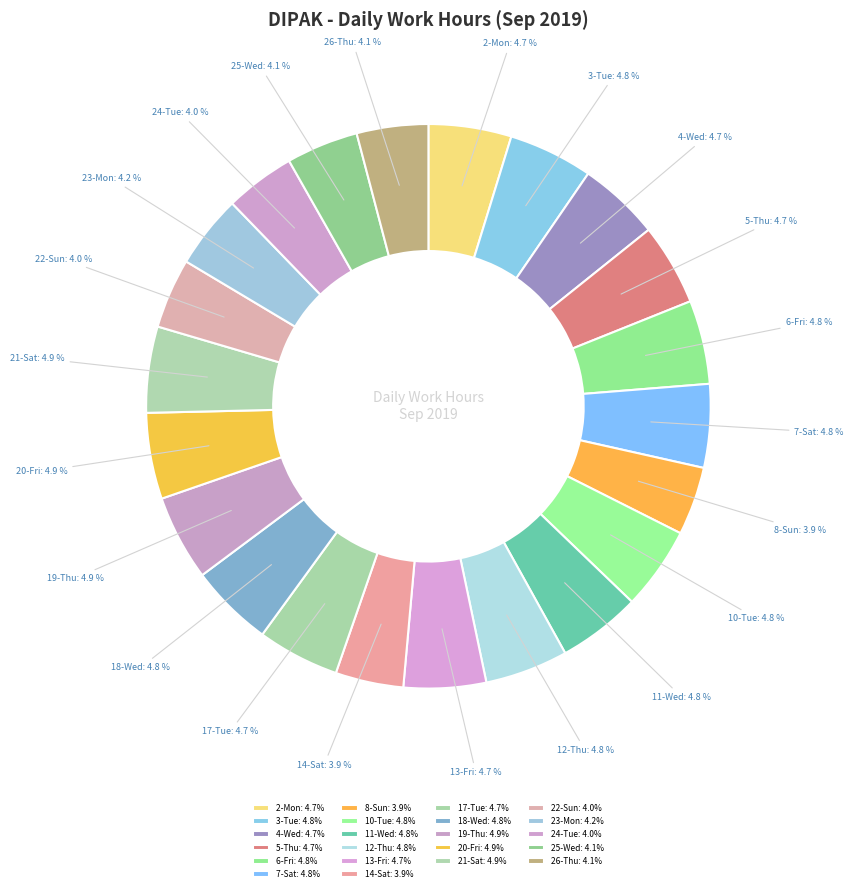

Combined, what portion of the pie is 19-Thu and 7-Sat?

9.7%